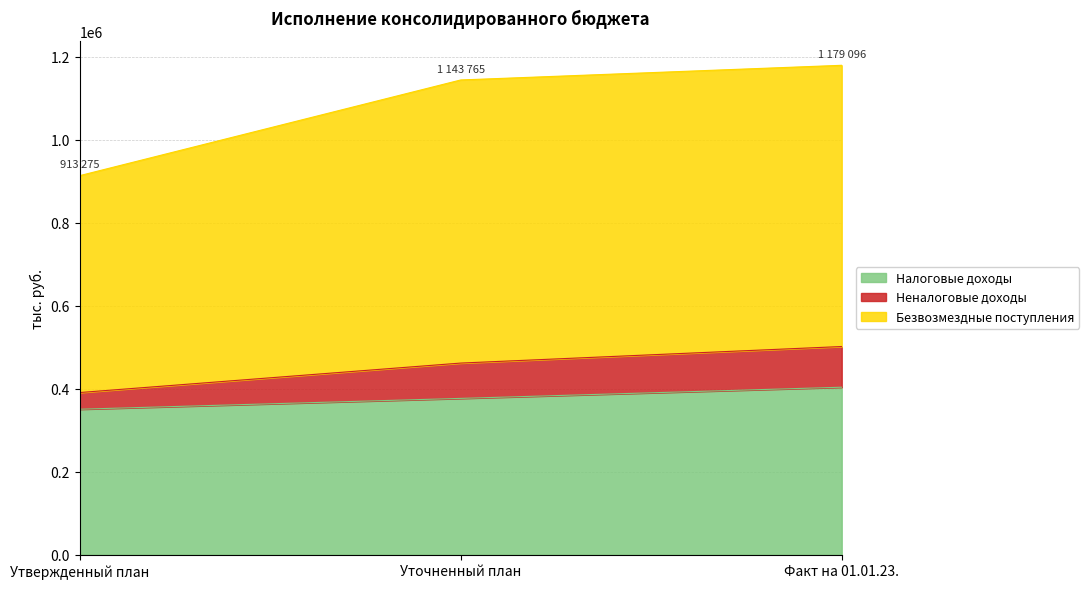

What is the sum of all Налоговые доходы values?

1131005